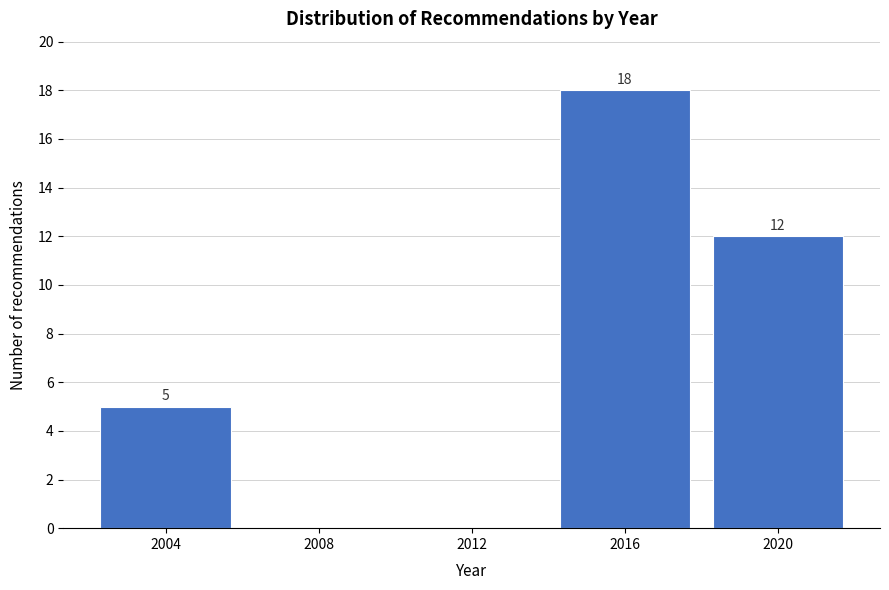

Reading right to left, extract all data points from this chart.

2020=12	2016=18	2012=0	2008=0	2004=5